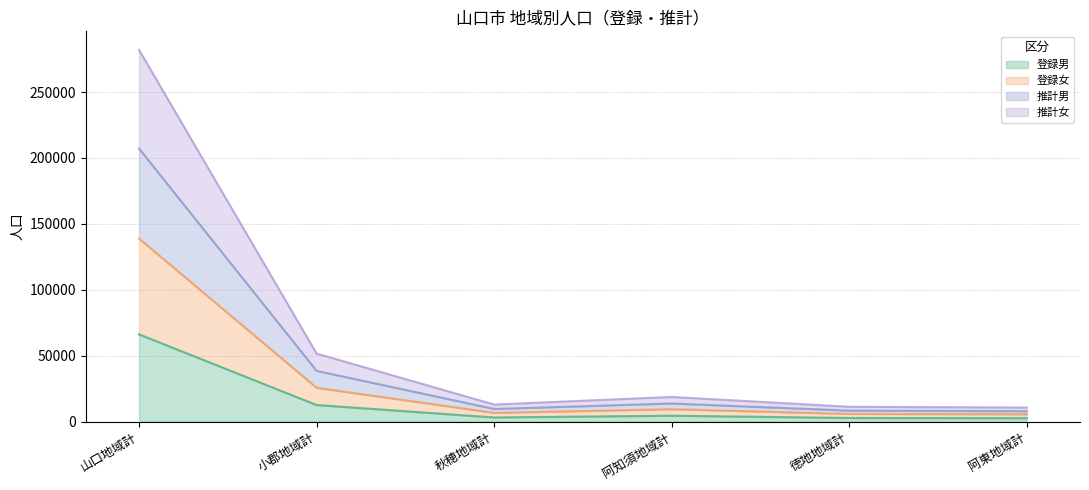

True or false: 登録男 and 登録女 intersect in this chart.

False